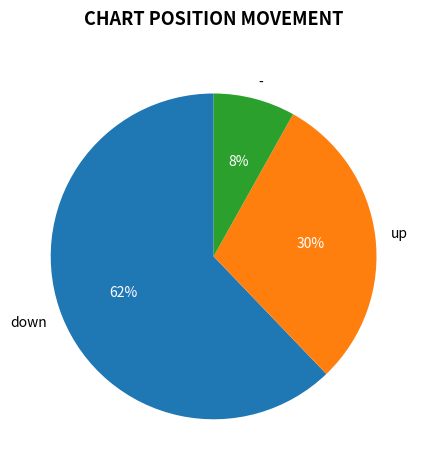

Does any single category account for the majority?

Yes